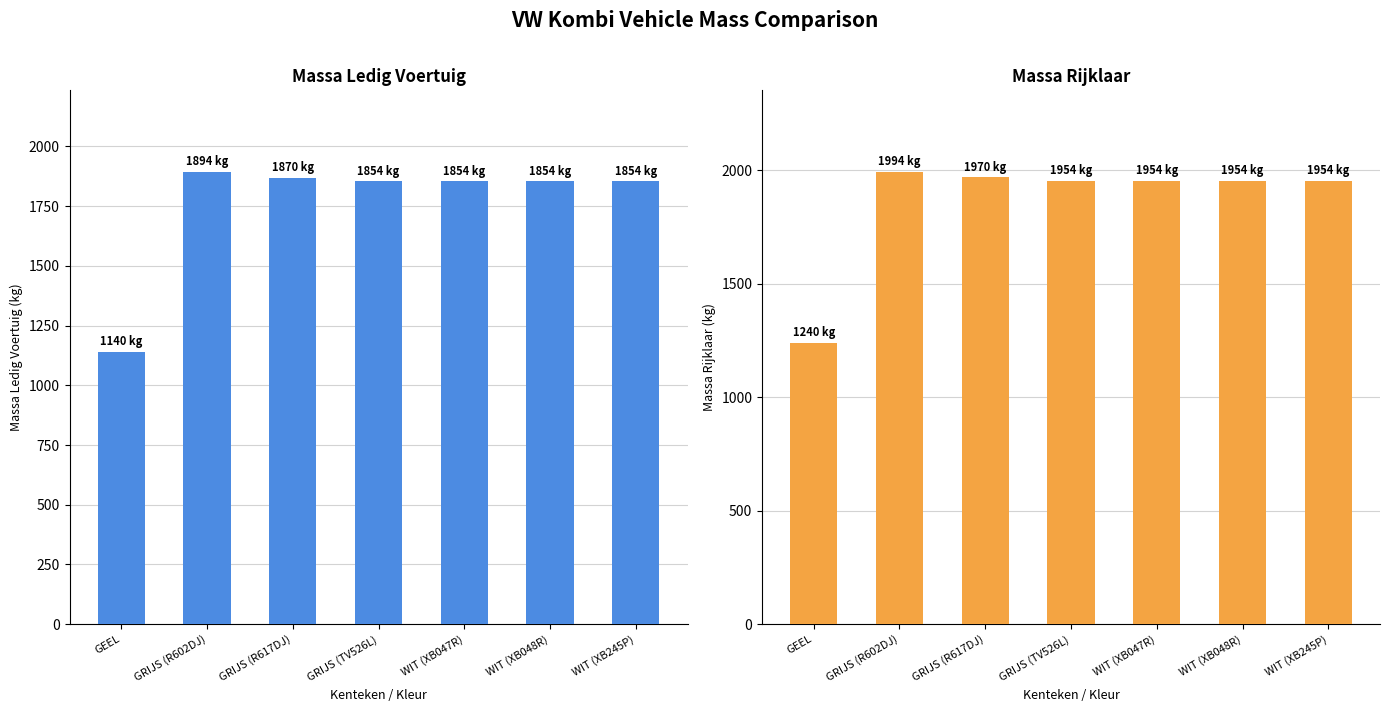

What is the difference between the second highest and minimum values in the massa_rijklaar series?

730